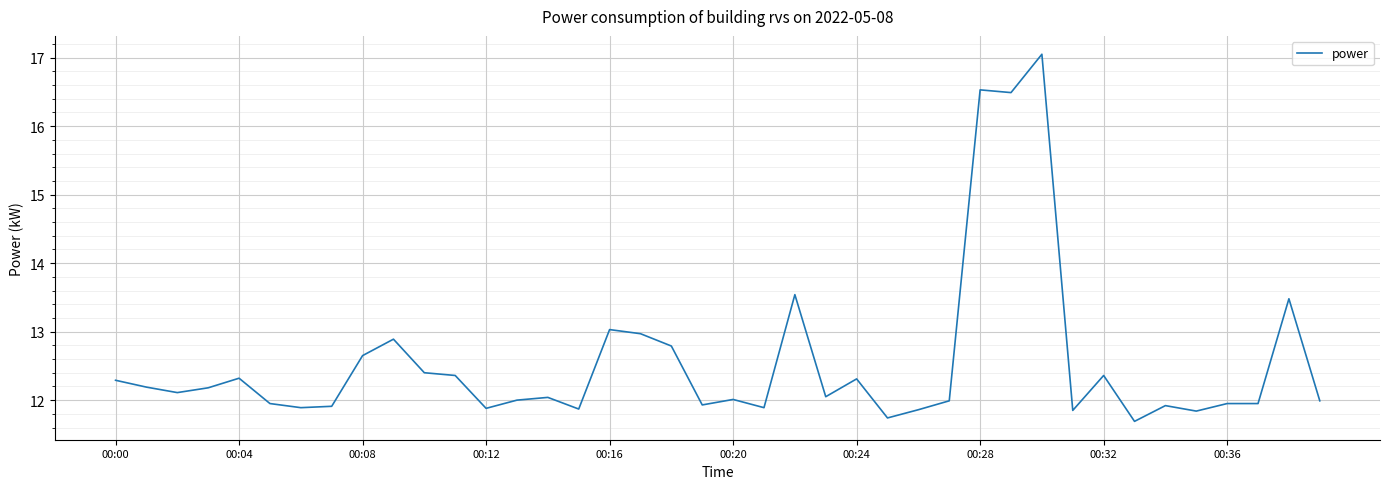

What is the smallest value displayed?

11.7